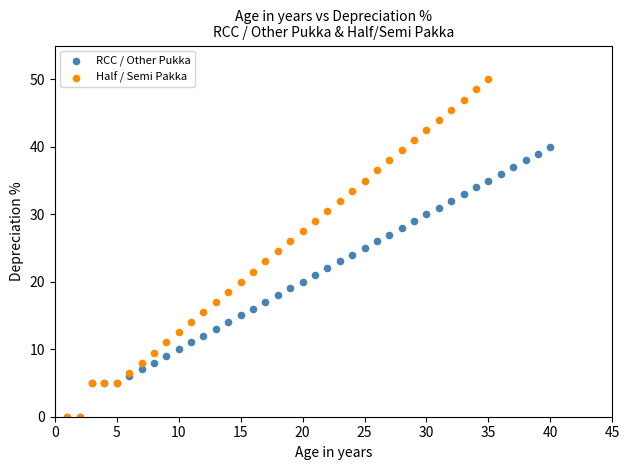

Which series has the widest spread of Y values?

Half / Semi Pakka